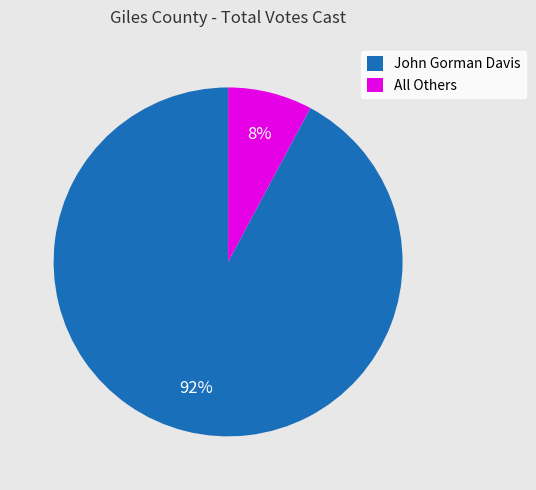

True or false: All Others accounts for 1% of the total.

False